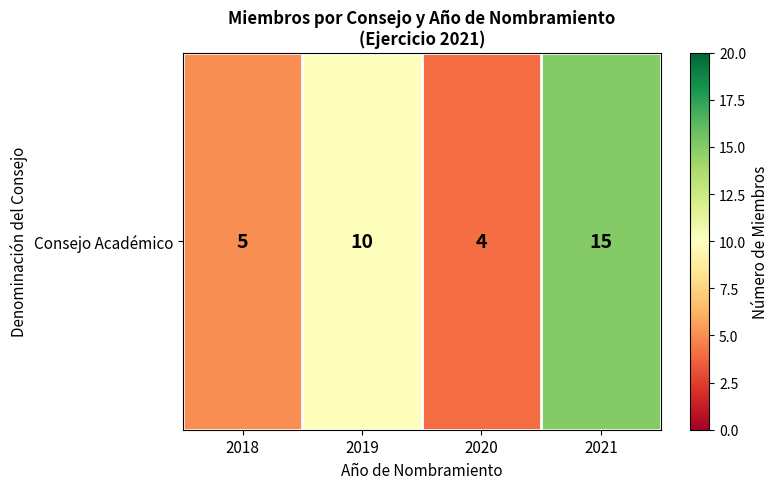

What is the sum of the values at 2018 and 2021?

20